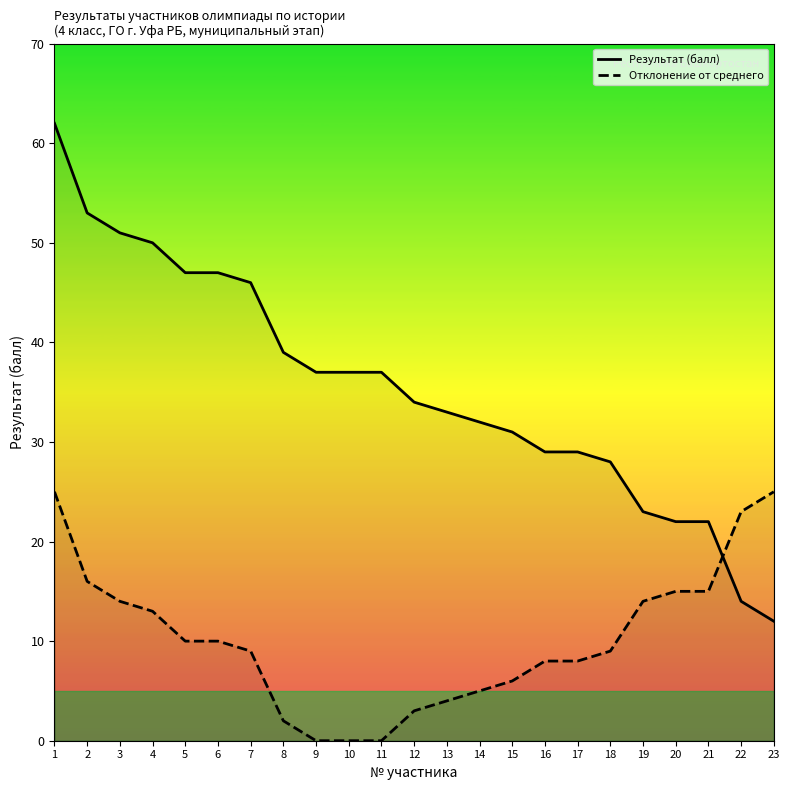

Between 22 and 18, which is larger?

18